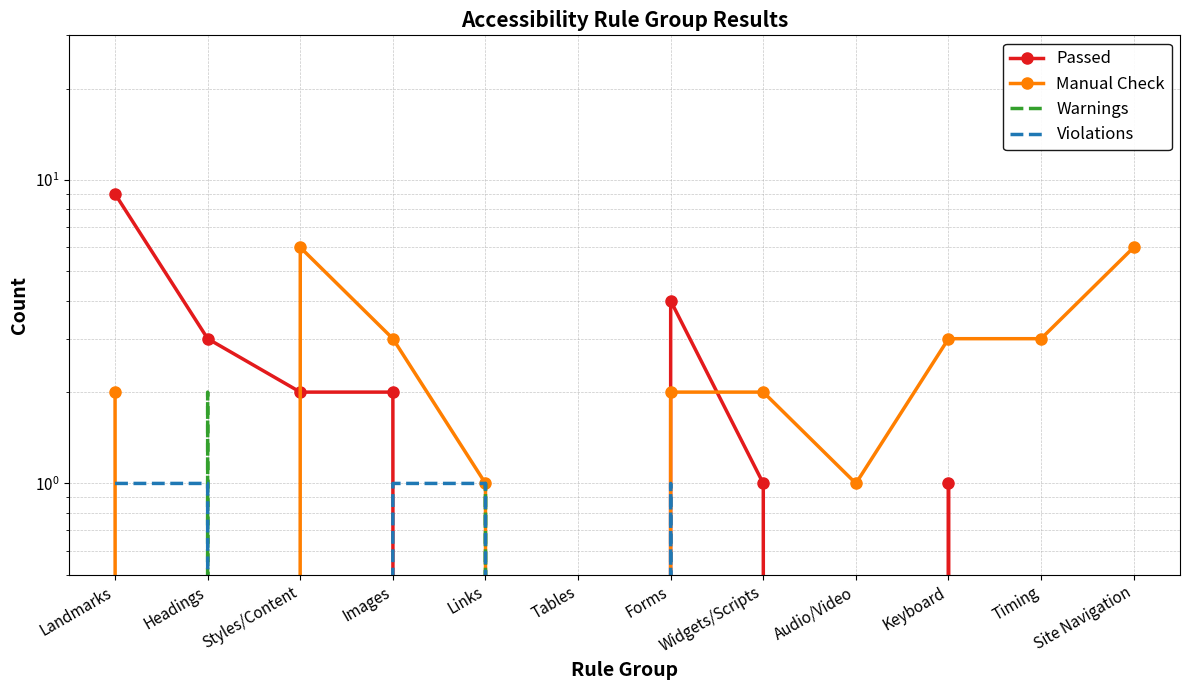

What is the label of the 12th point from the left?

Site Navigation